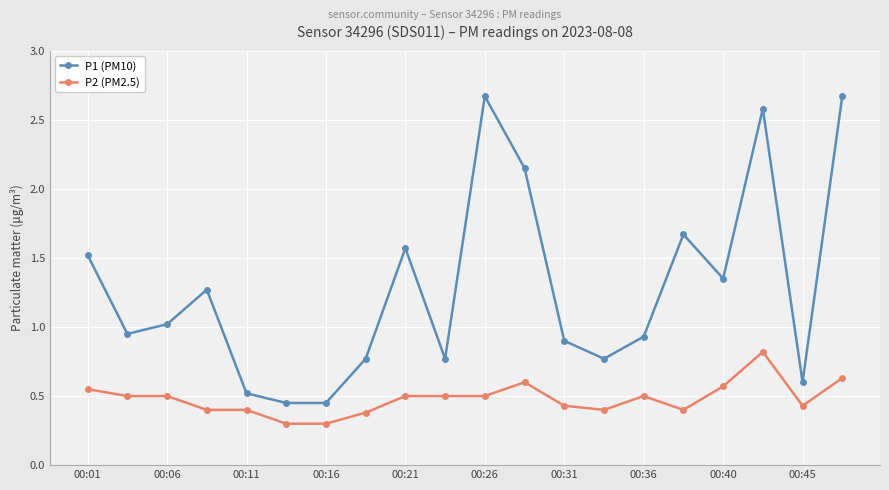

True or false: P1 (PM10) and P2 (PM2.5) intersect in this chart.

False